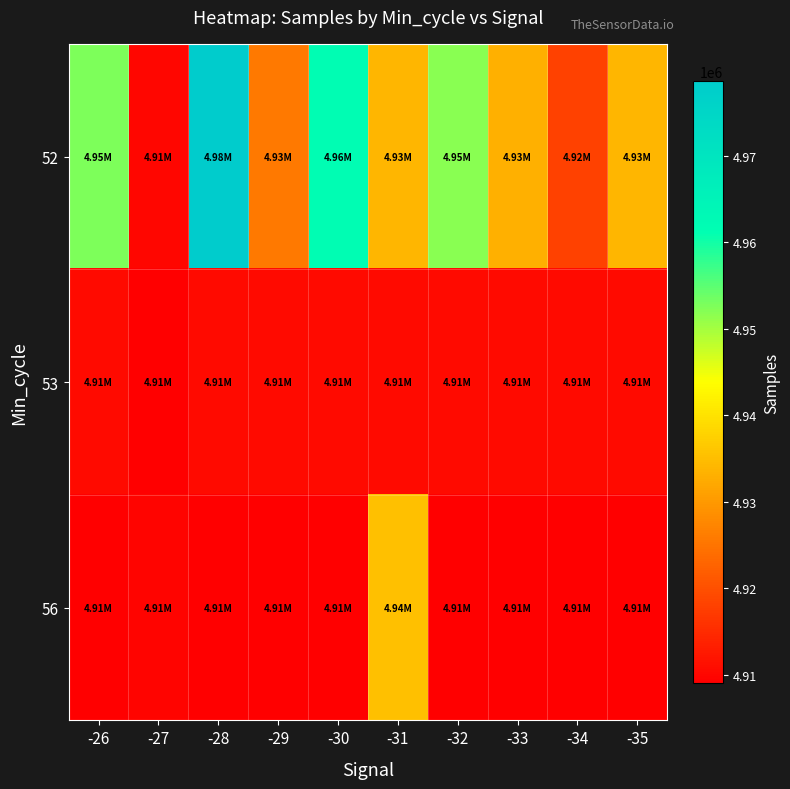

How many series are shown in this chart?

3